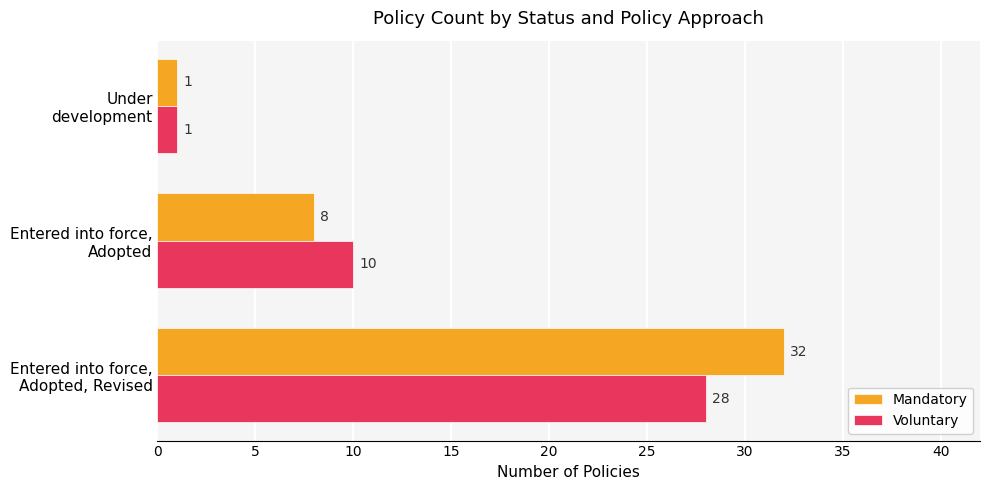

How many Voluntary values are between 1 and 28?

3